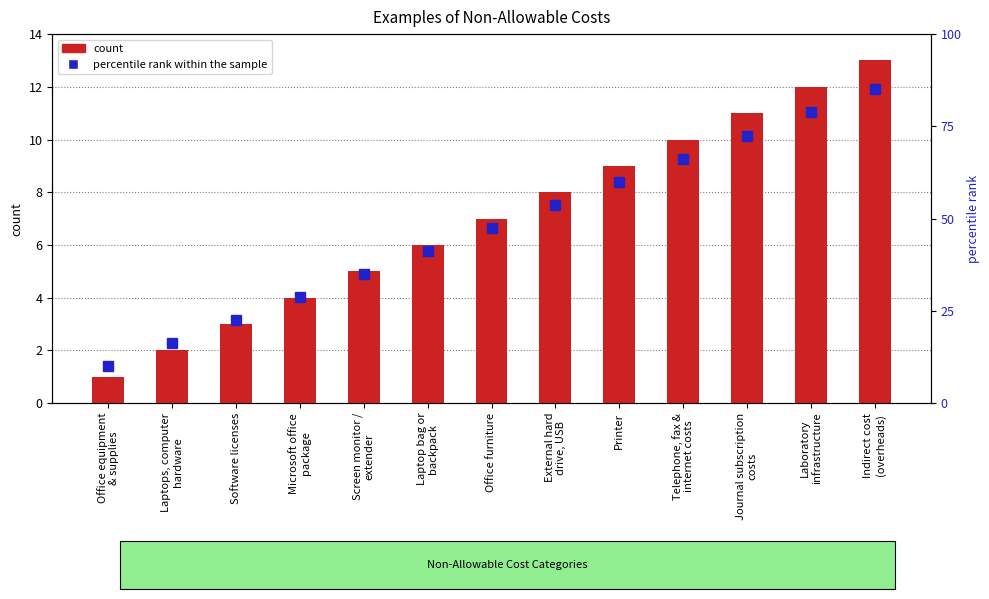

What position from the right is Laptop bag or
backpack?

8